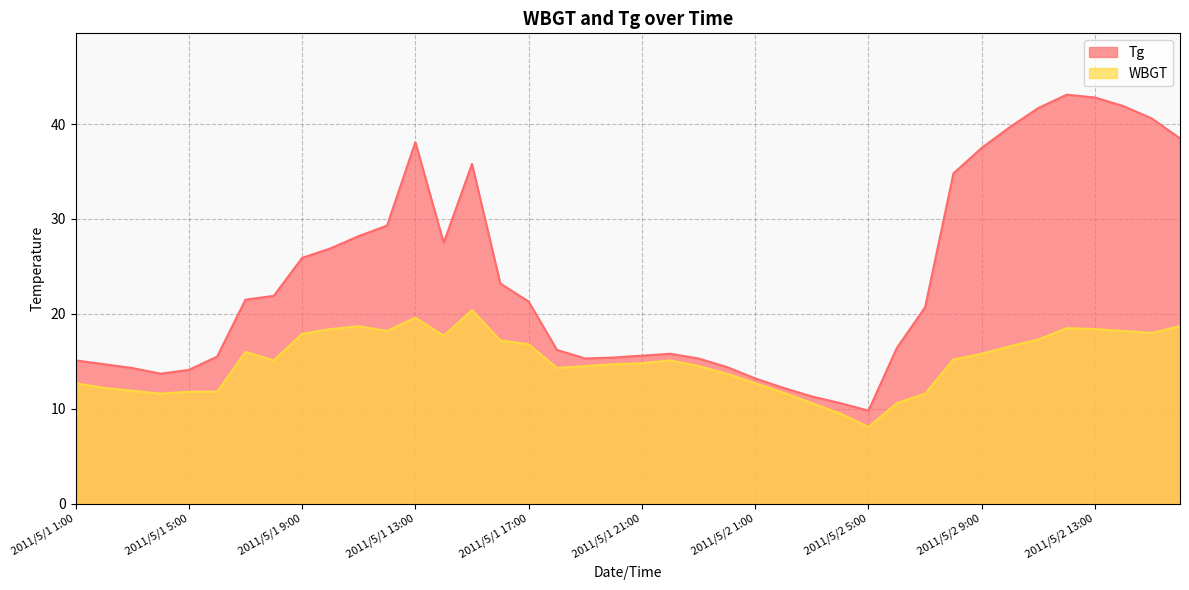

True or false: Tg and WBGT cross at least once.

False